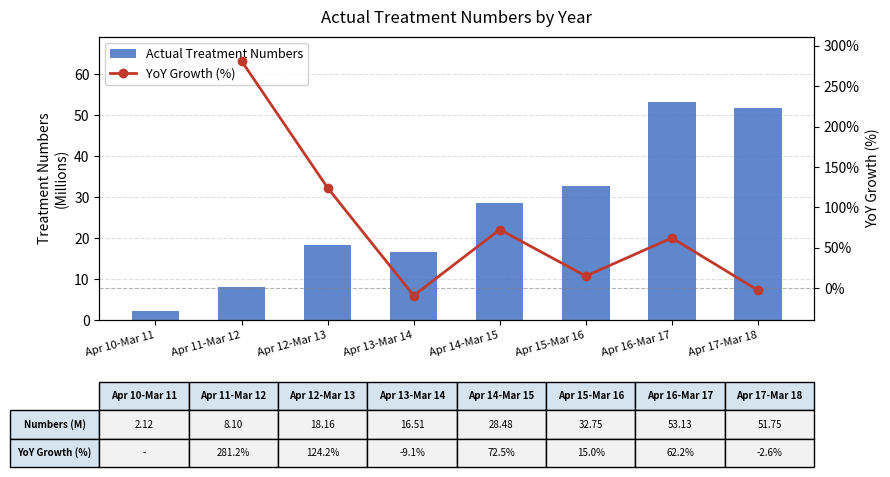

Which label corresponds to the largest value in the chart?

Apr 16-Mar 17